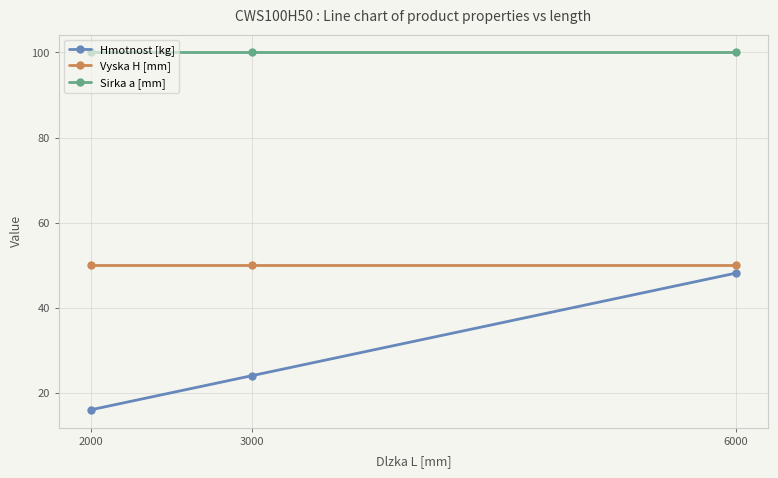

What is the sum of all Sirka a [mm] values?

300.0